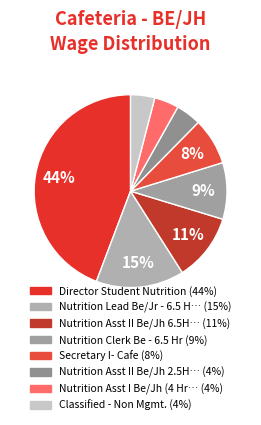

To the nearest percent, what is the difference between the largest and smallest slice percentages?

40%